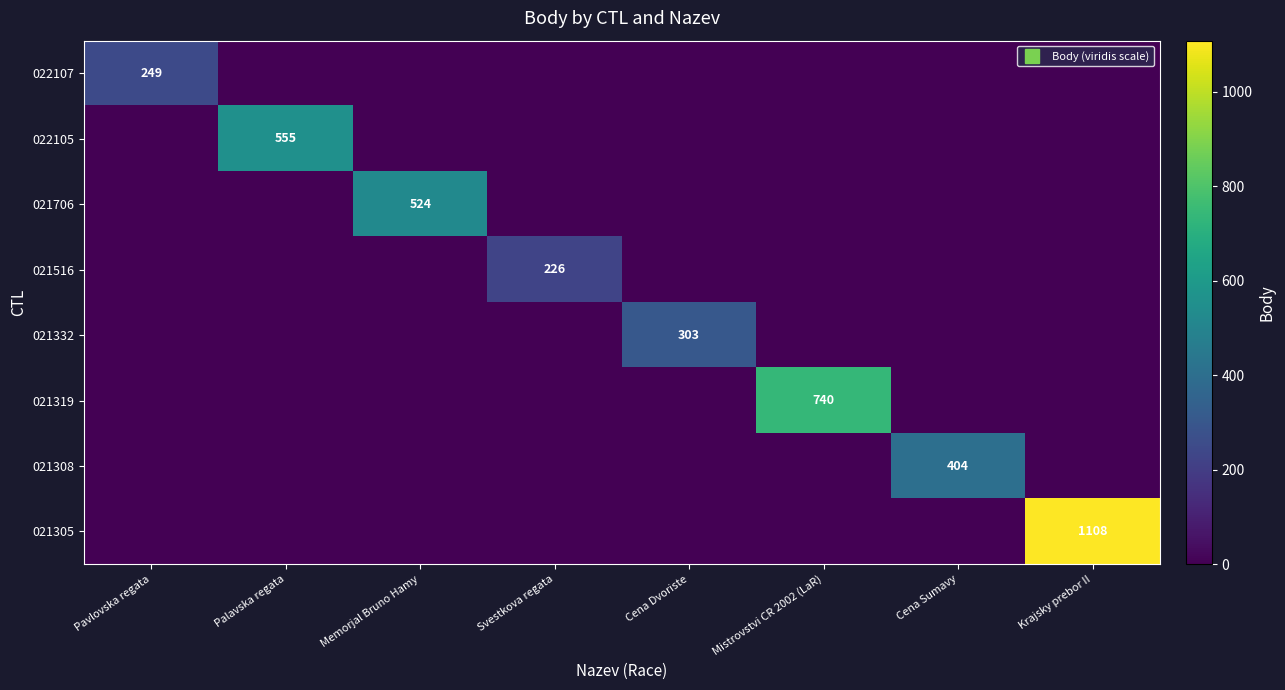

Between Svestkova regata and Krajsky prebor II, which series saw the biggest shift?

021305